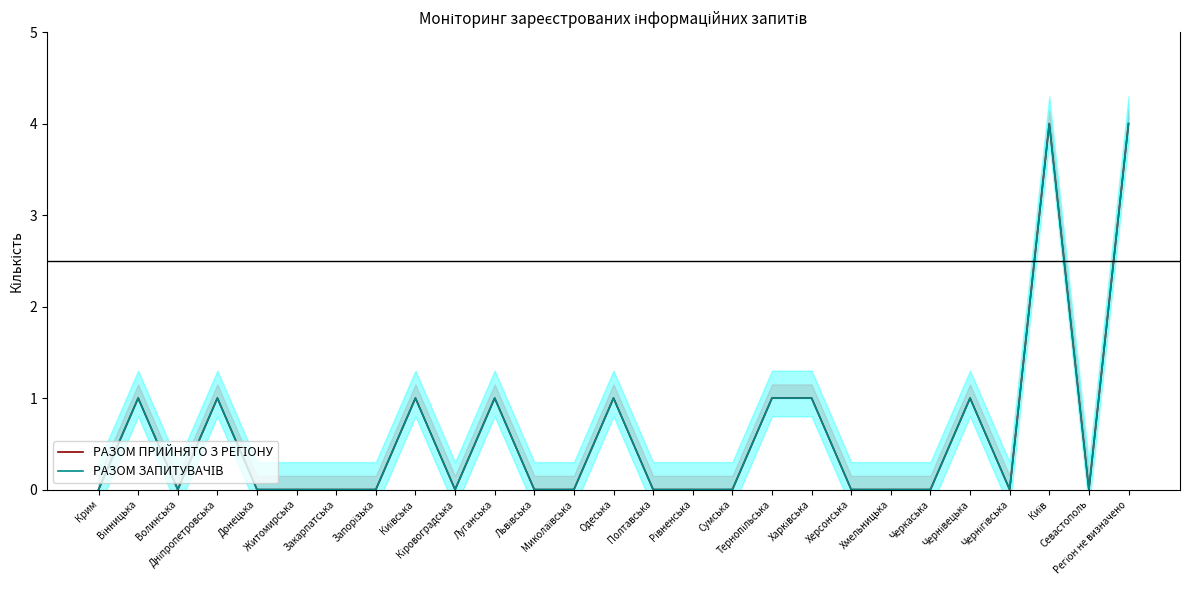

How many values in РАЗОМ ЗАПИТУВАЧІВ are above zero?

10